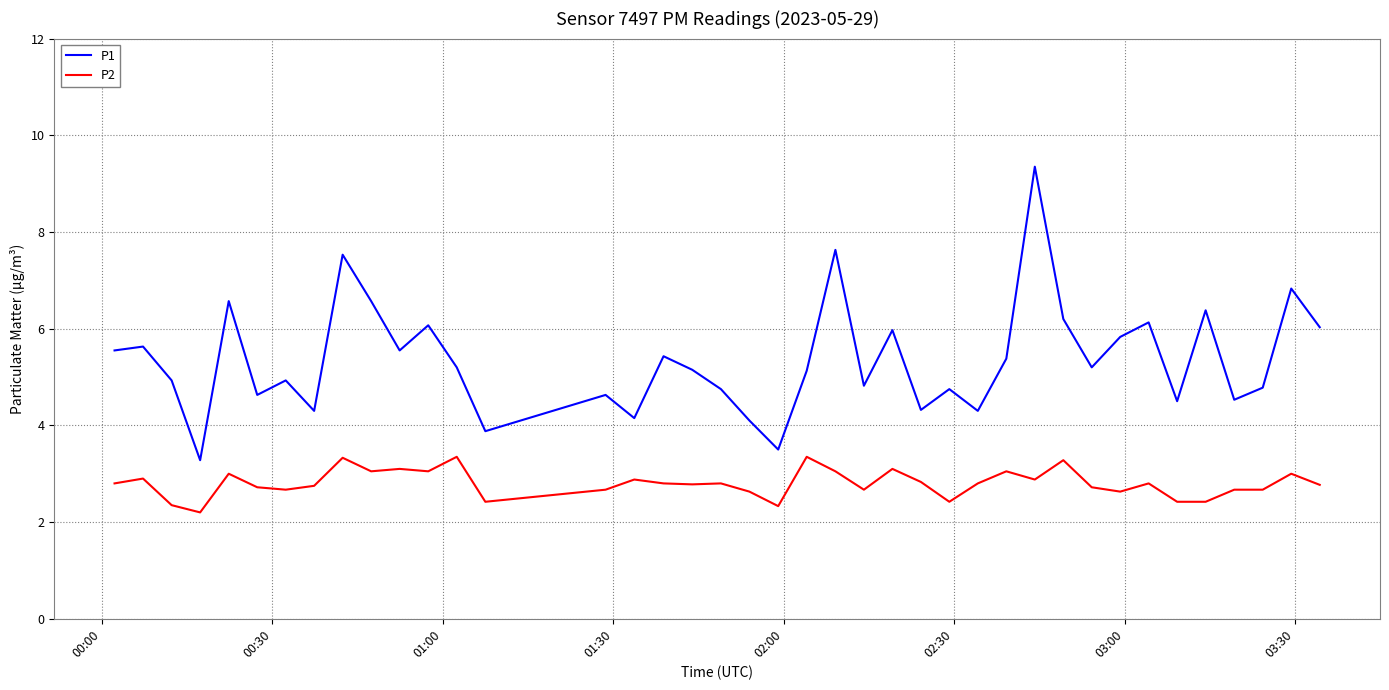

True or false: P2 and P1 cross at least once.

False